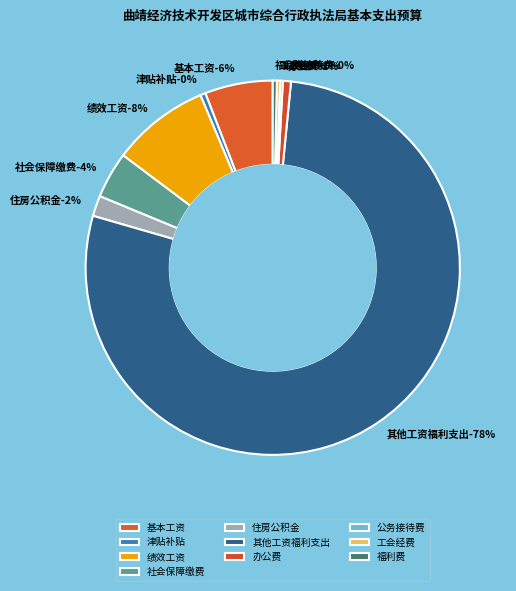

How many slices are in this pie chart?

10